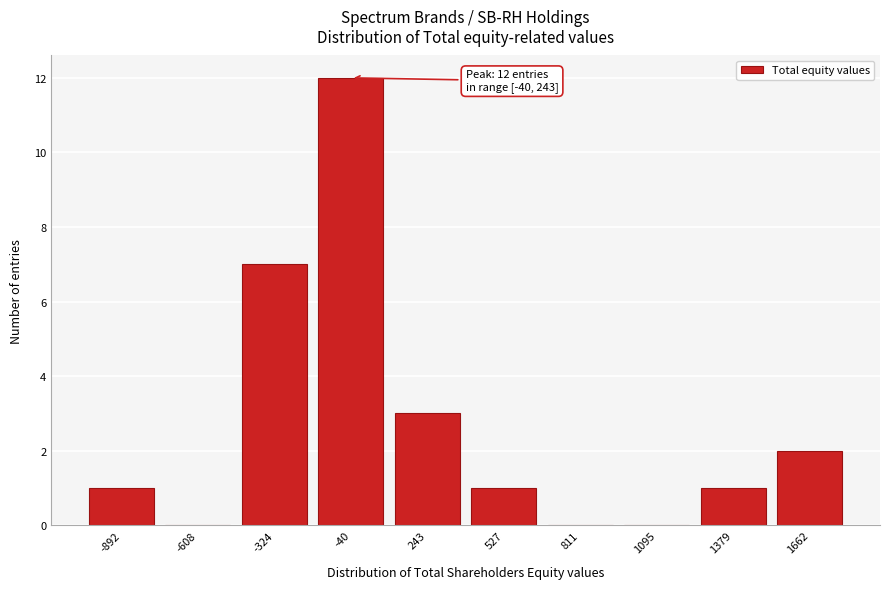

Reading right to left, extract all data points from this chart.

1662=2	1379=1	1095=0	811=0	527=1	243=3	-40=12	-324=7	-608=0	-892=1